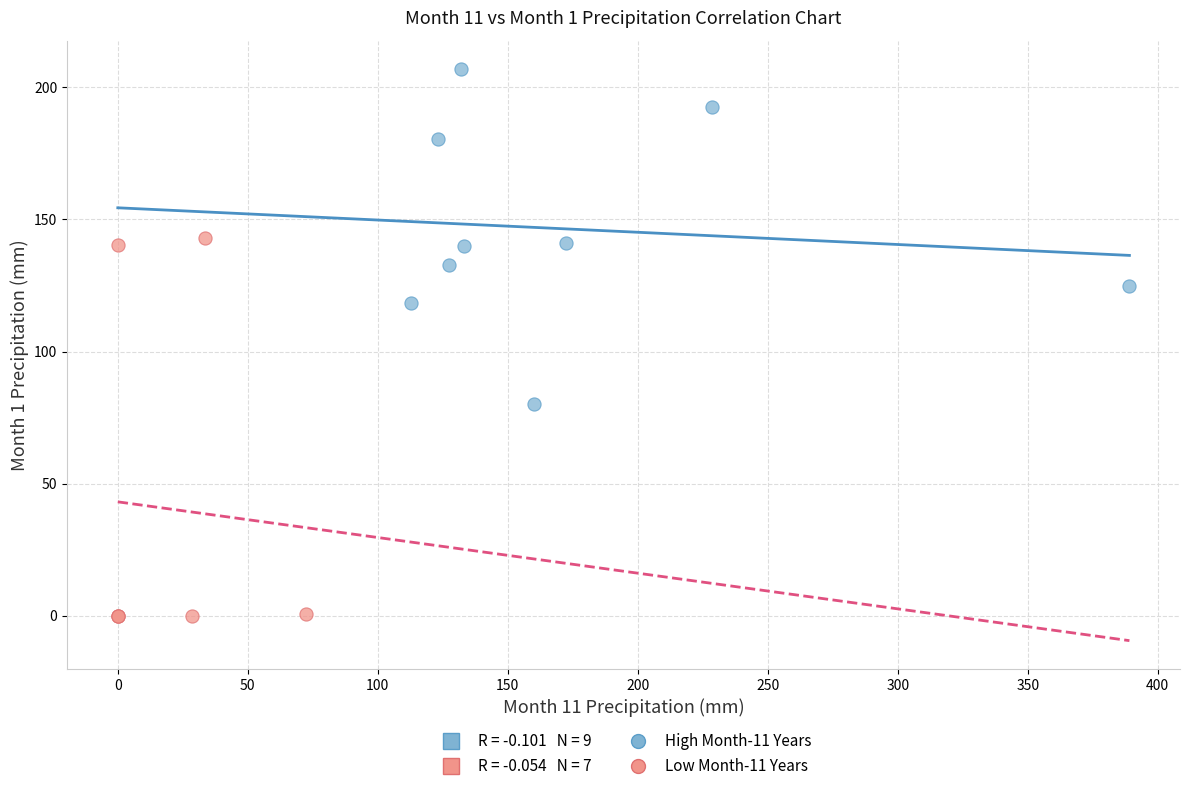

Which series reaches the maximum Y coordinate?

High Month-11 Years